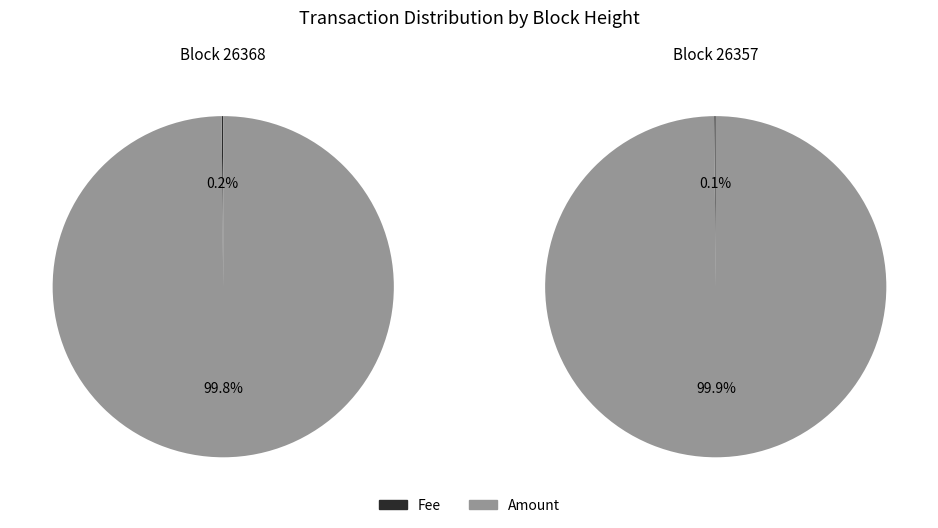

Combined, what portion of the pie is 26357 and 26368?

100.0%